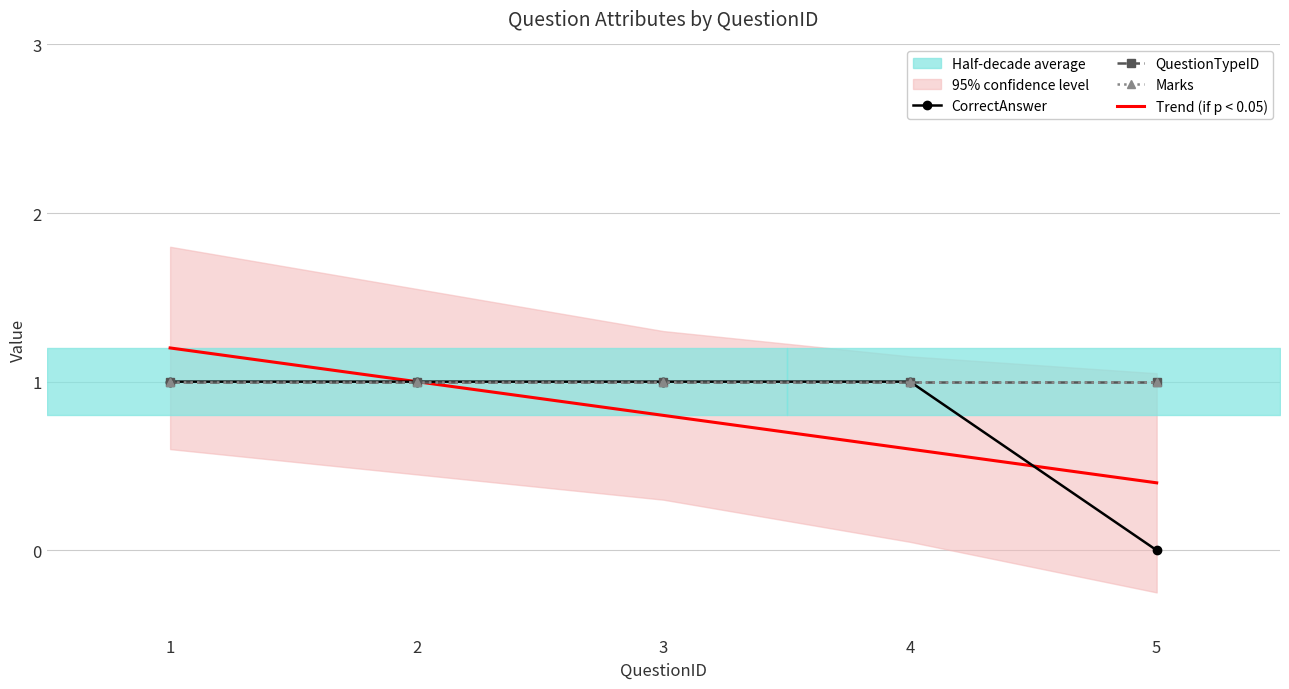

At how many categories does at least one series exceed 0?

5